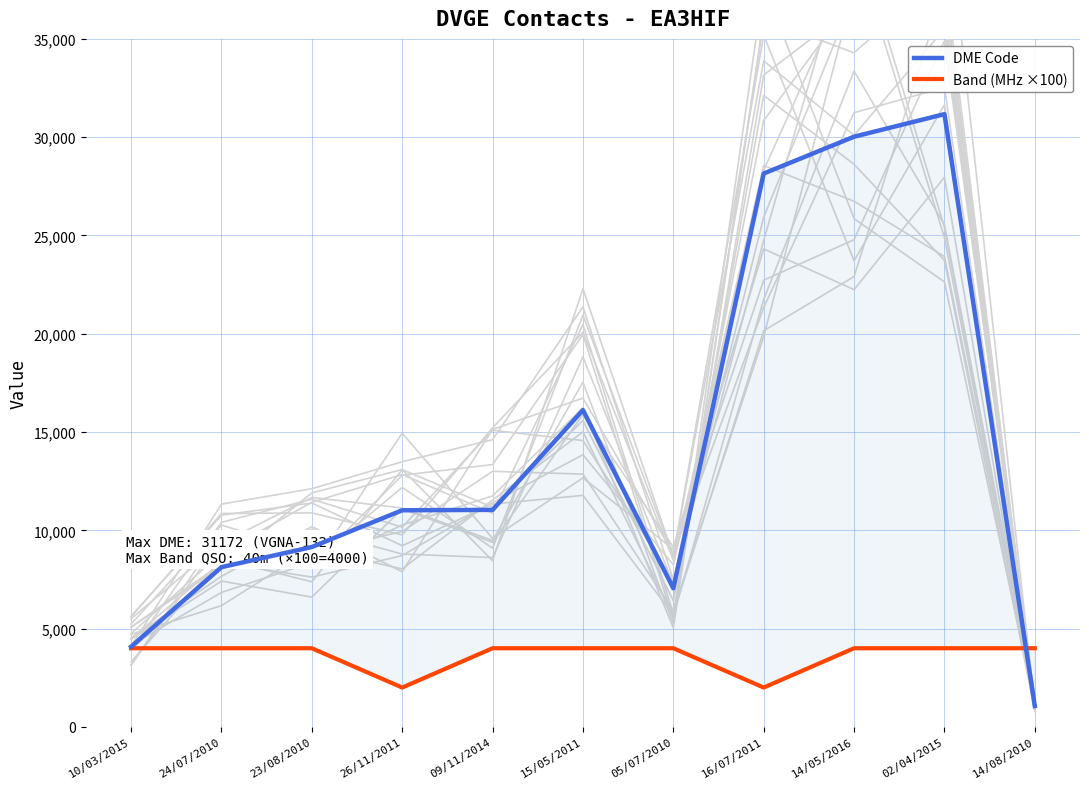

True or false: Band (MHz ×100) has more than 0 points higher than both neighbors.

False